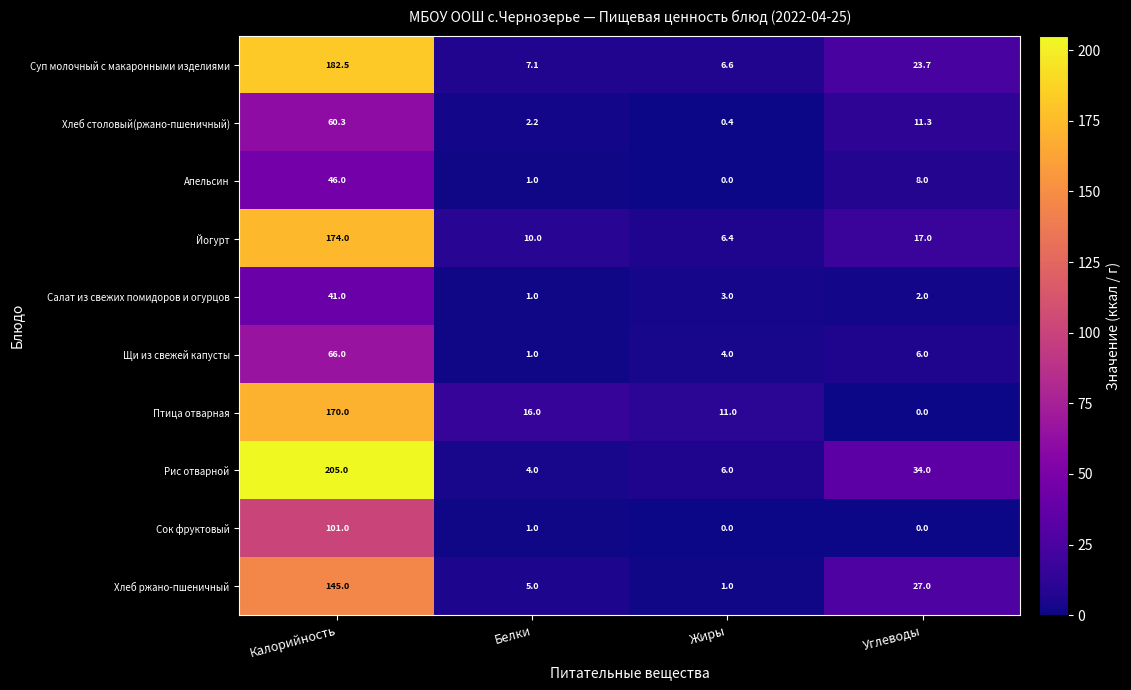

Where does the Сок фруктовый series first go above 1?

Калорийность